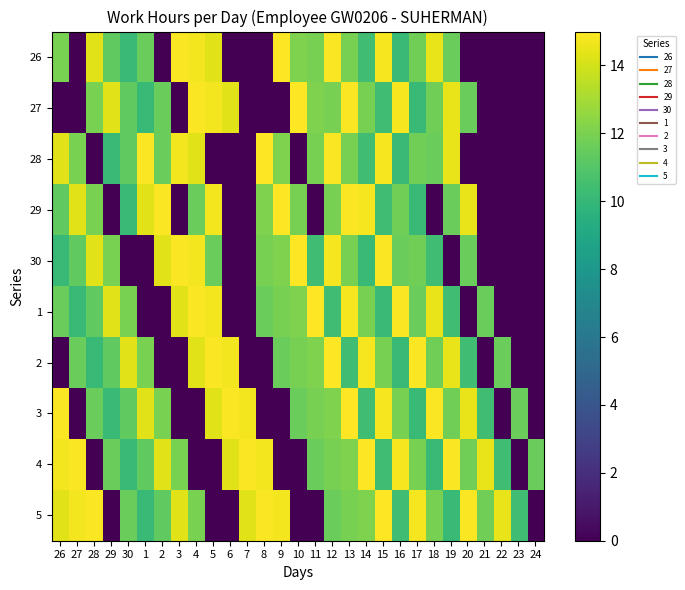

What is the greatest value displayed?

15.0